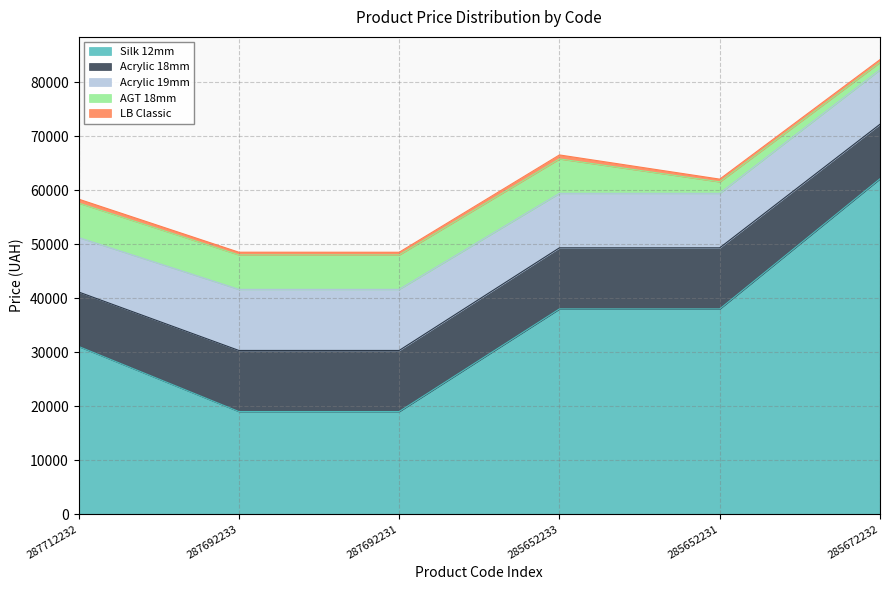

Does the chart have visible grid lines?

Yes